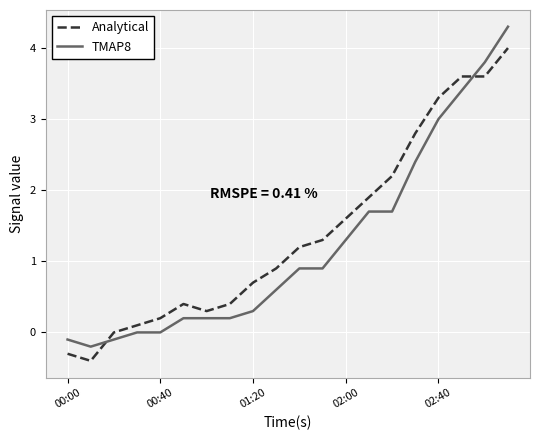

Which series has the largest total across all categories?

Analytical